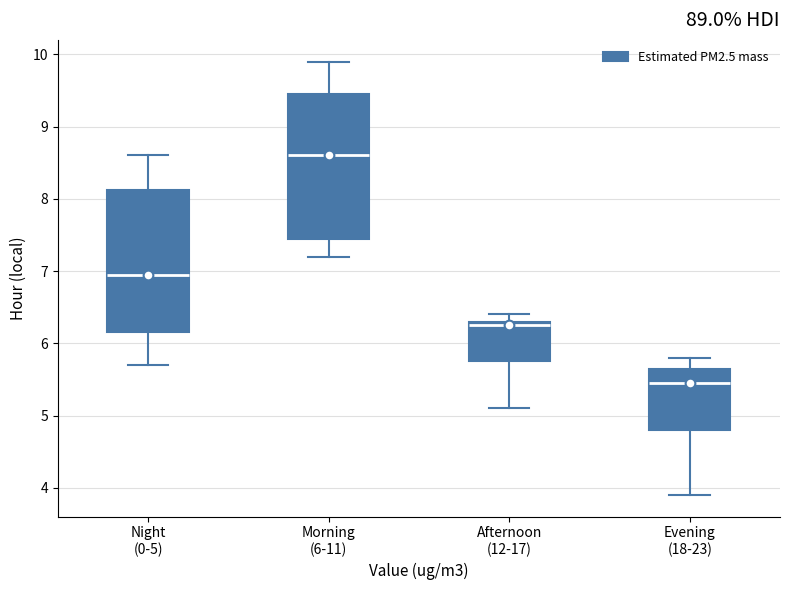

Which box's median line is the lowest?

Evening (18-23)